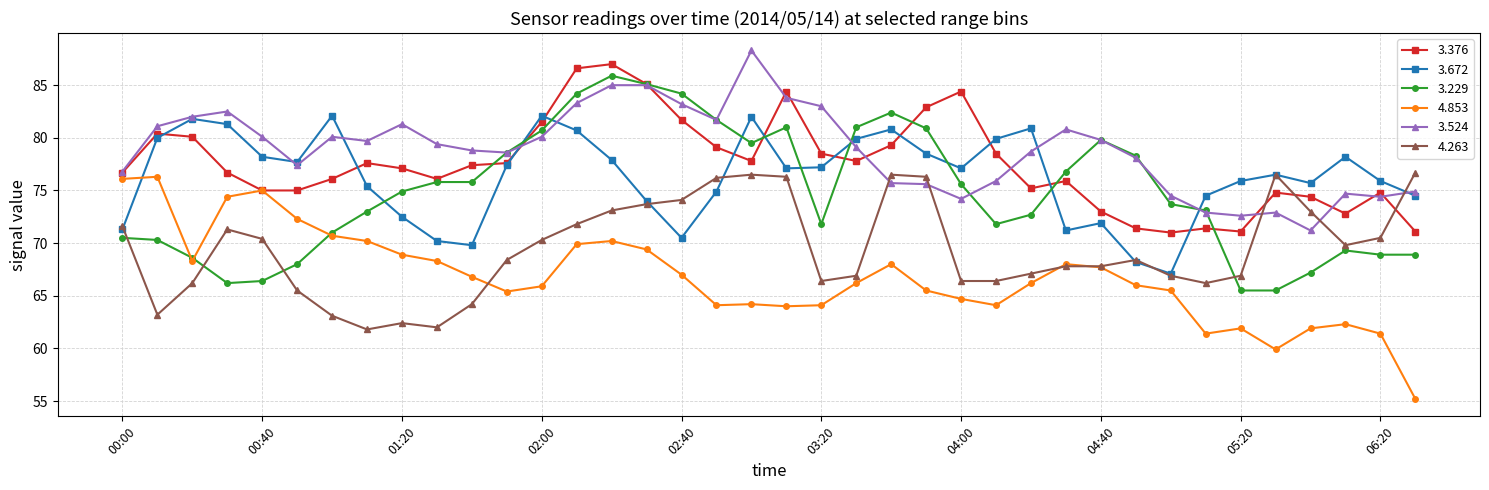

What are all the series names shown in the legend?

3.376, 3.672, 3.229, 4.853, 3.524, 4.263